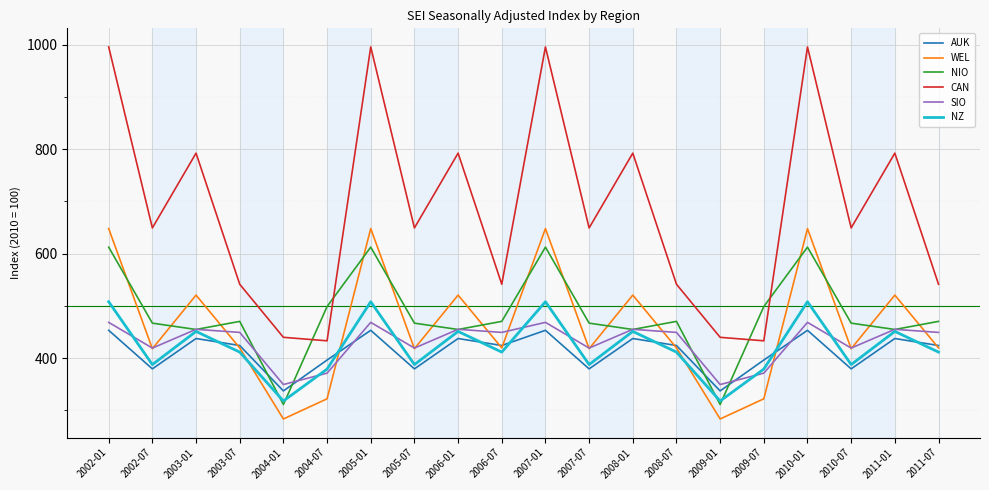

What is the maximum value shown in the chart?

995.7